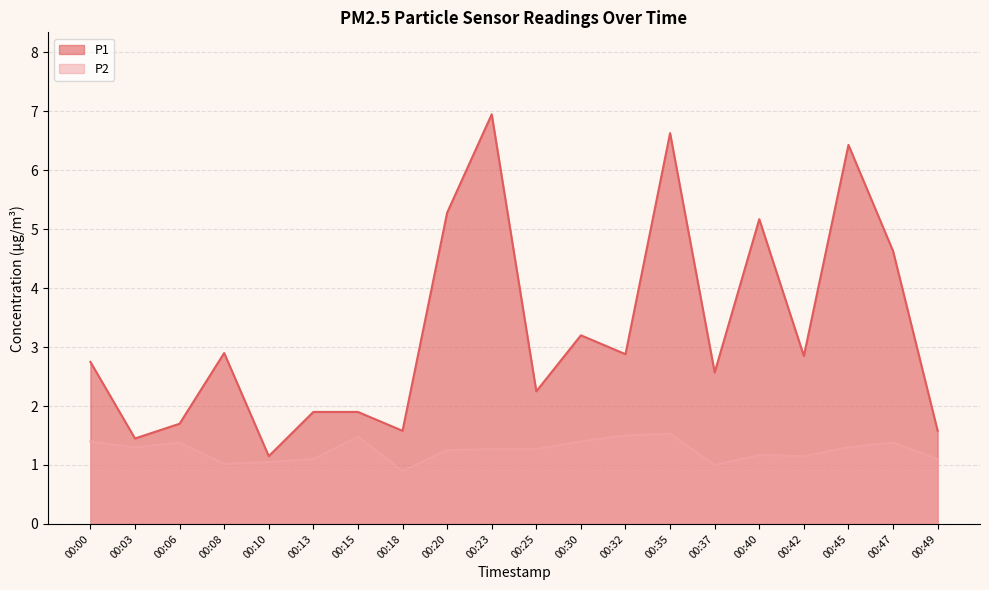

List the series in order of their overall mean, highest first.

P1, P2